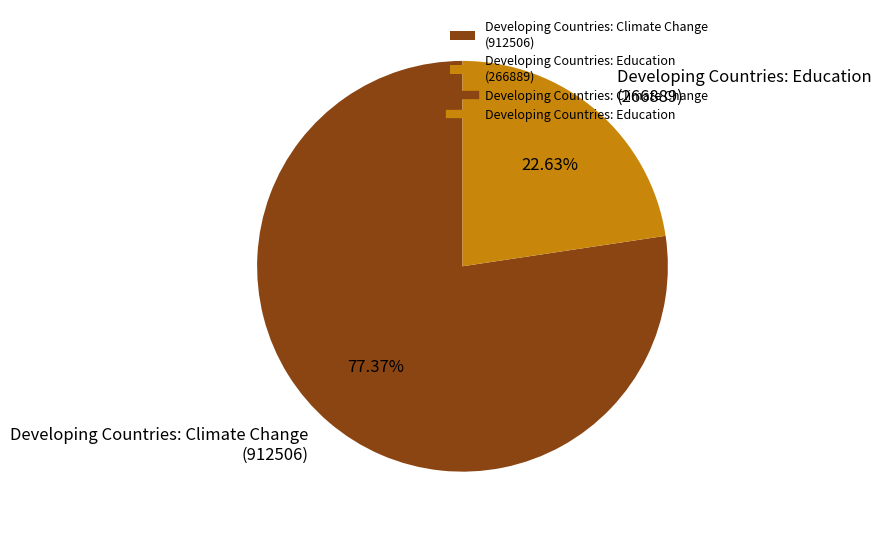

Which slice represents more than half of the pie?

Developing Countries: Climate Change (912506)